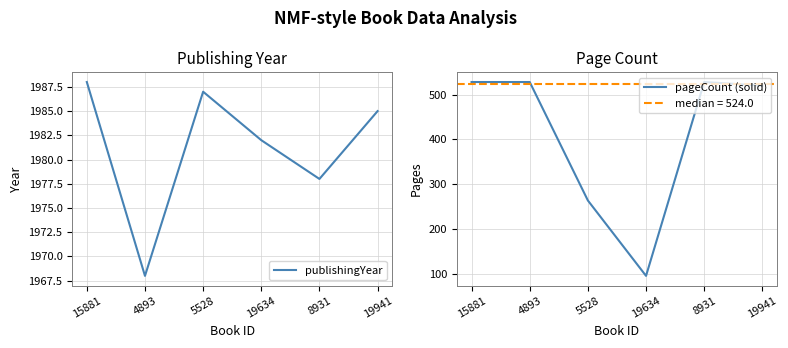

Rank the series by their average value, from lowest to highest.

pageCount (solid), publishingYear